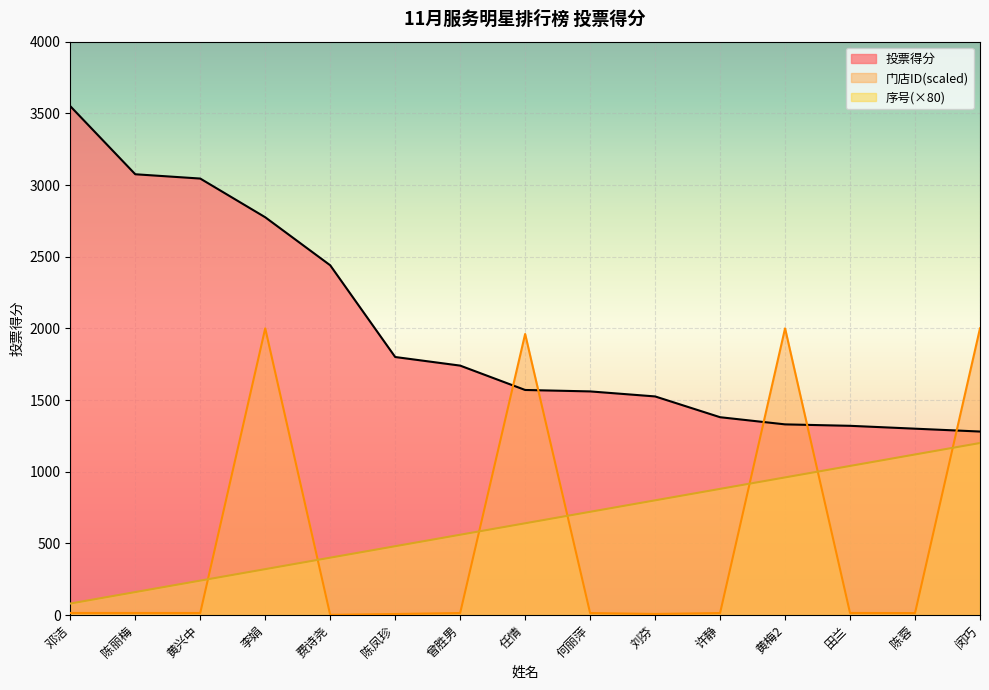

The value of 序号 at 陈蓉 is 1621.6. True or false?

False